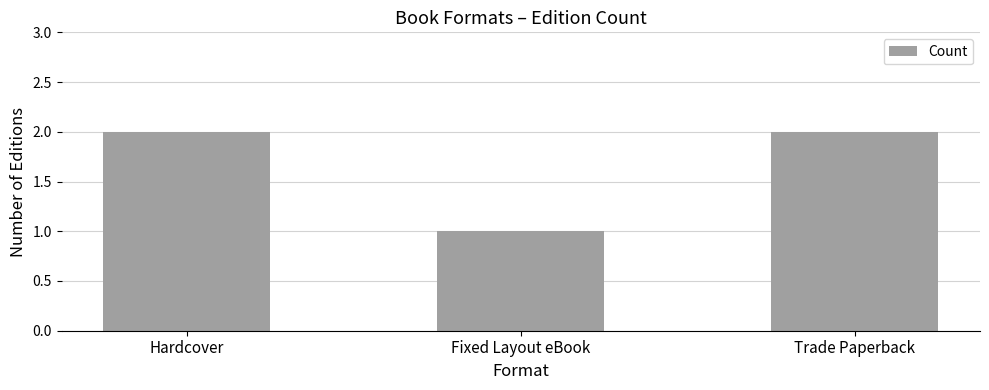

What is the sum of the values at Trade Paperback and Hardcover?

4